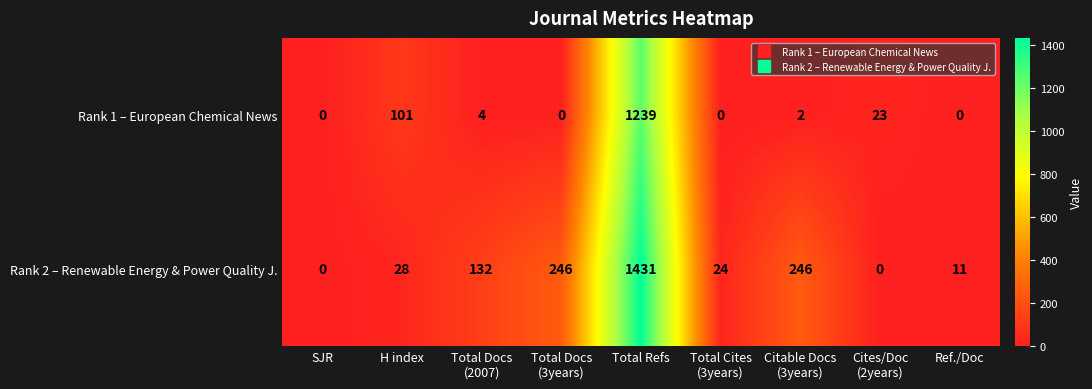

At Cites/Doc
(2years), list the series in order from largest to smallest.

Rank 1 – European Chemical News, Rank 2 – Renewable Energy & Power Quality J.